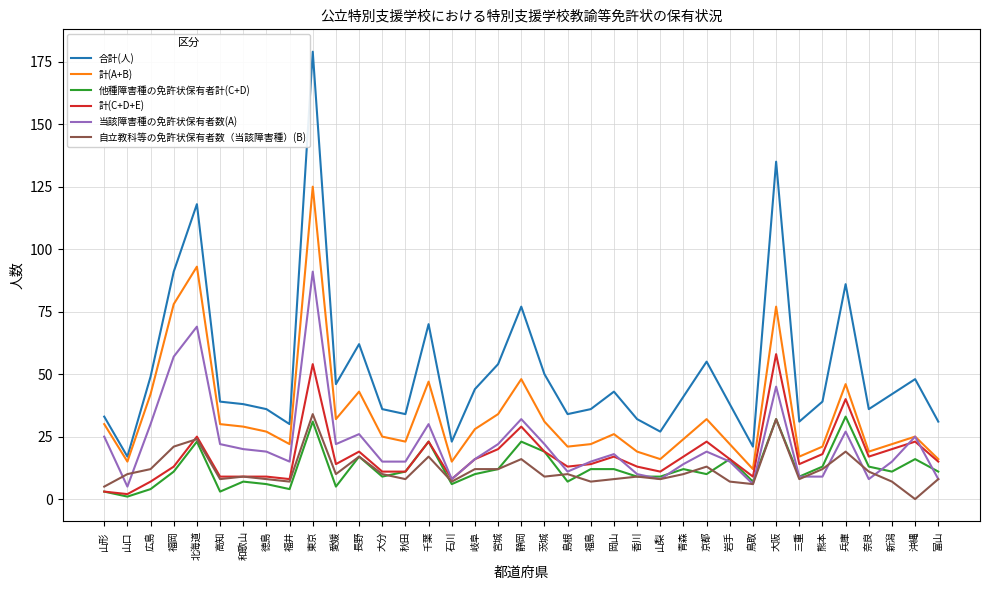

Between 和歌山 and 富山, which series saw the biggest shift?

計(A+B)